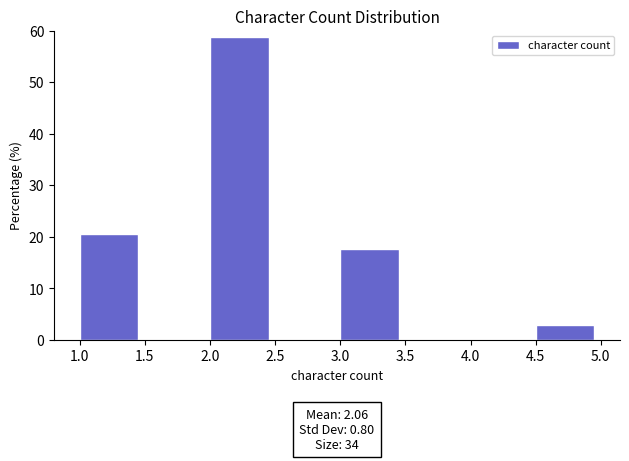

Over which range of the x-axis is the bar tallest?

2.0 to 2.5